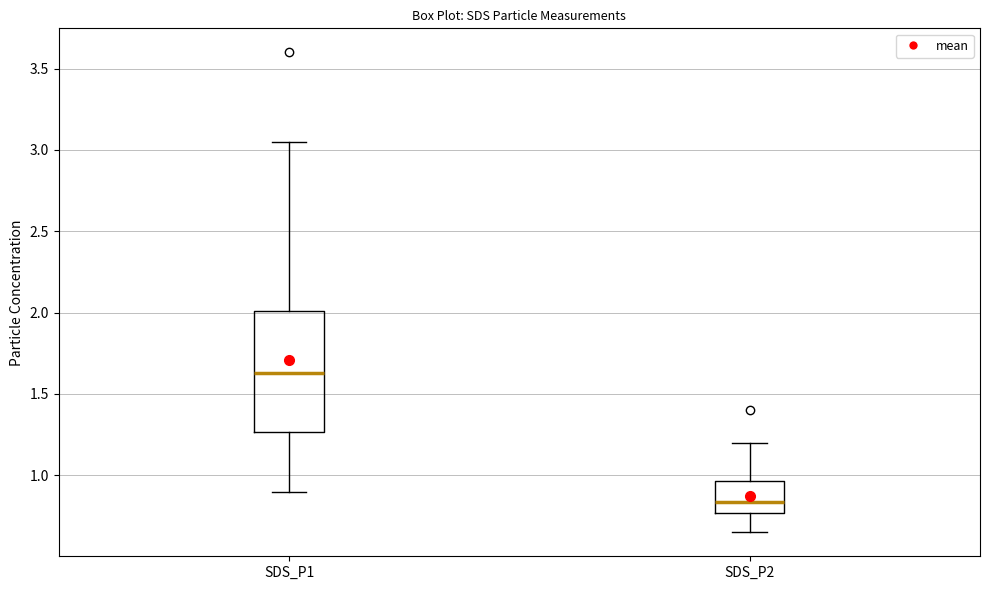

Reading left to right, transcribe this box plot: for each box, give where its median line is, the range the box spans, and where its two whiskers end, as read against the y-axis. The values are not printed on the chart, so give them approximately, as read against the axis.

SDS_P1: median 1.65, box 1.25 to 2.00, whiskers 0.90 to 3.05
SDS_P2: median 0.85, box 0.75 to 0.95, whiskers 0.65 to 1.20